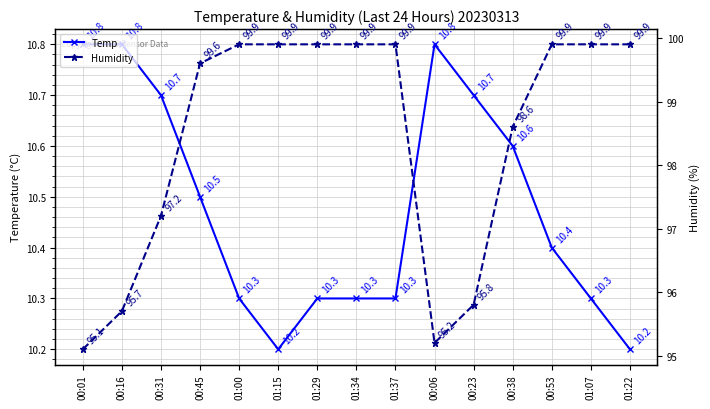

Which label corresponds to the largest value in the chart?

01:00